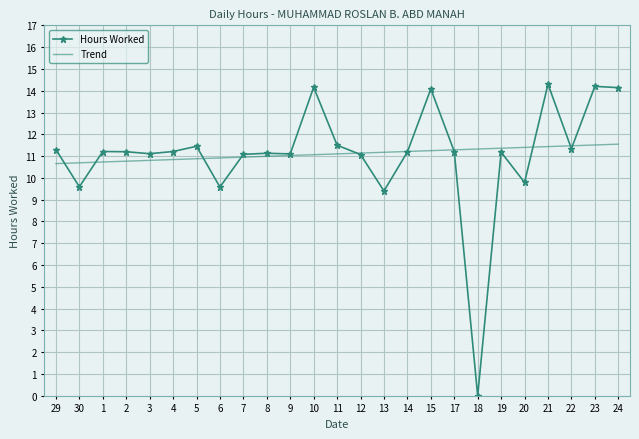

What position from the right is 1?

23